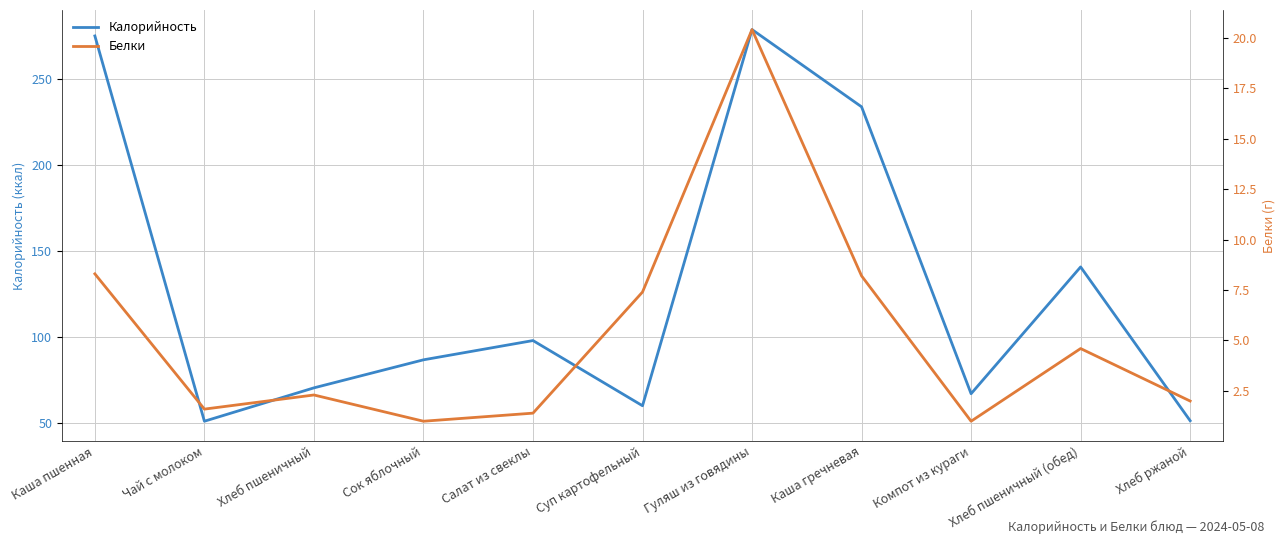

True or false: Белки and Калорийность cross at least once.

False